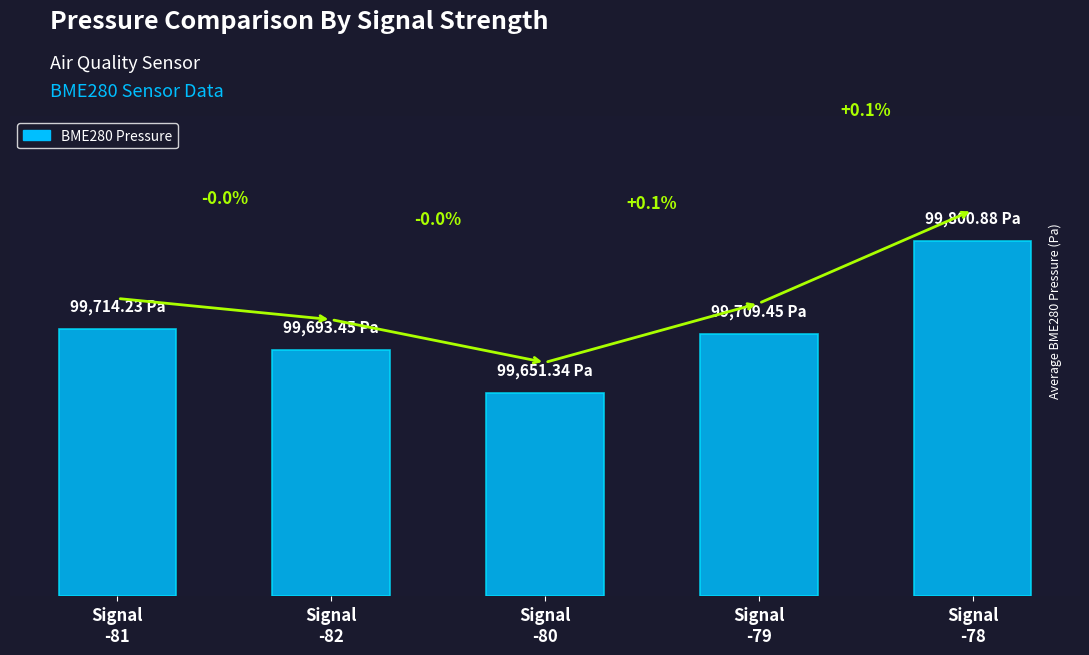

Does the chart contain any negative values?

No